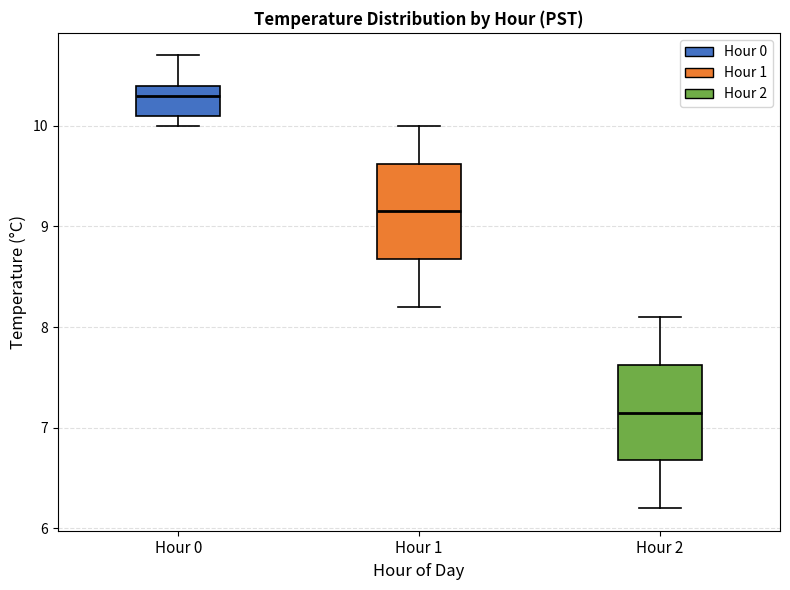

Where is the lower edge of the box for Hour 1 on the y-axis? The values are not printed on the chart, so give them approximately, as read against the axis.

8.7